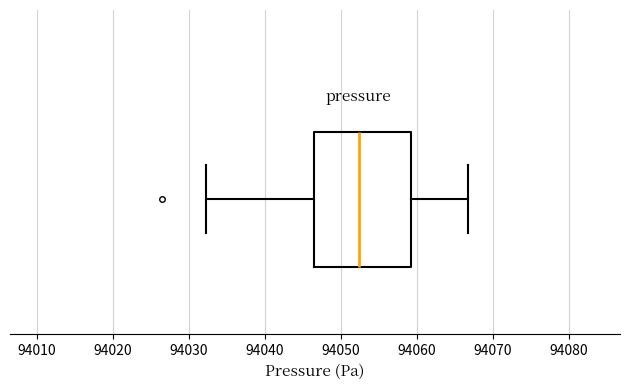

Where is the right edge of the box on the x-axis? The values are not printed on the chart, so give them approximately, as read against the axis.

94059